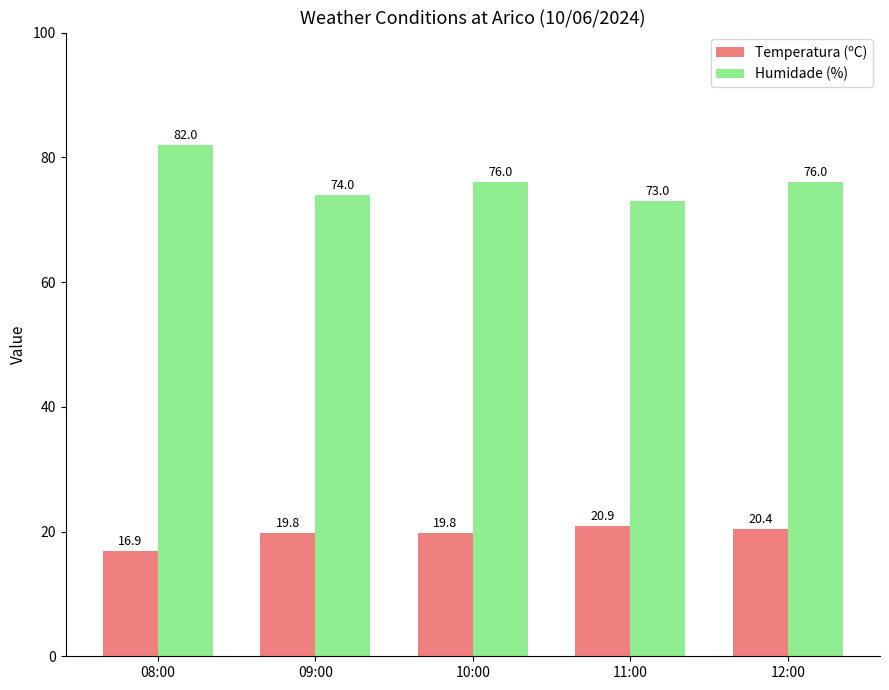

At how many categories does at least one series exceed 52?

5